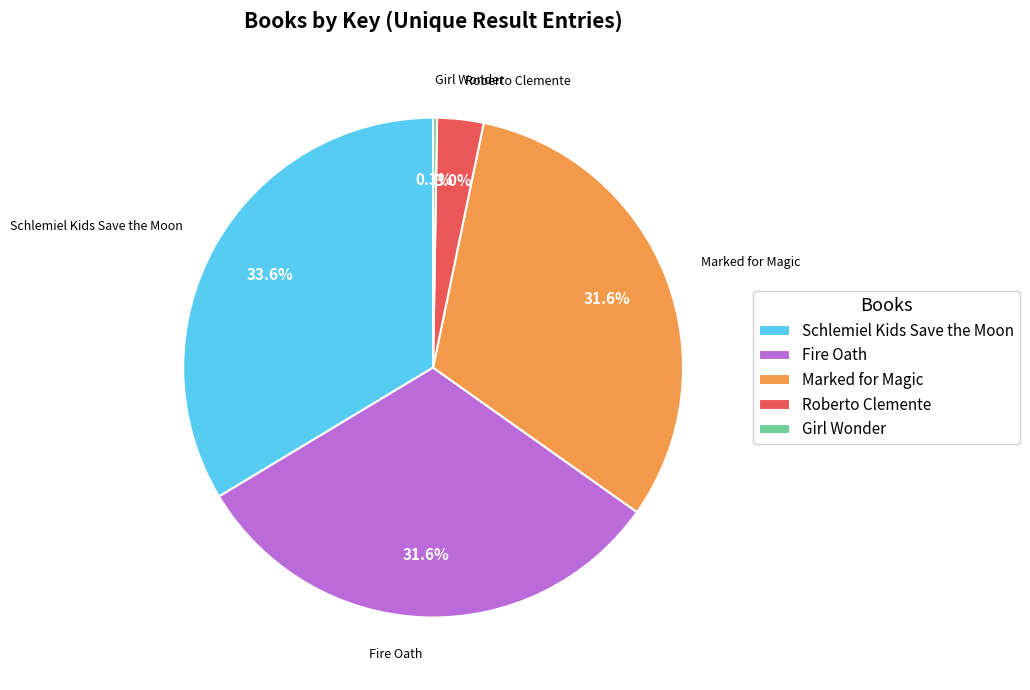

What is the largest slice in the pie chart?

Schlemiel Kids Save the Moon